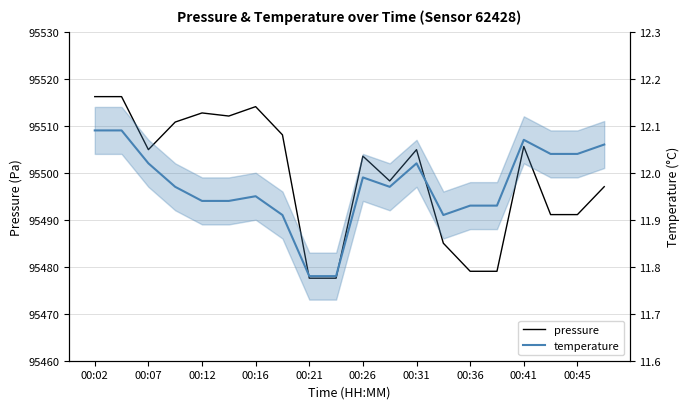

What is the average value of the pressure series?

95499.2